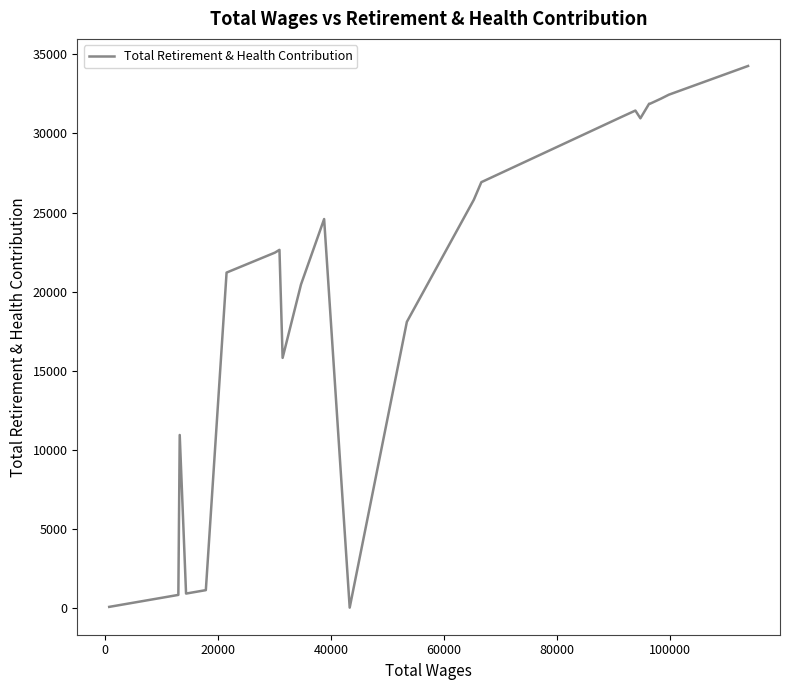

Is this an area chart (filled region under the line)?

No